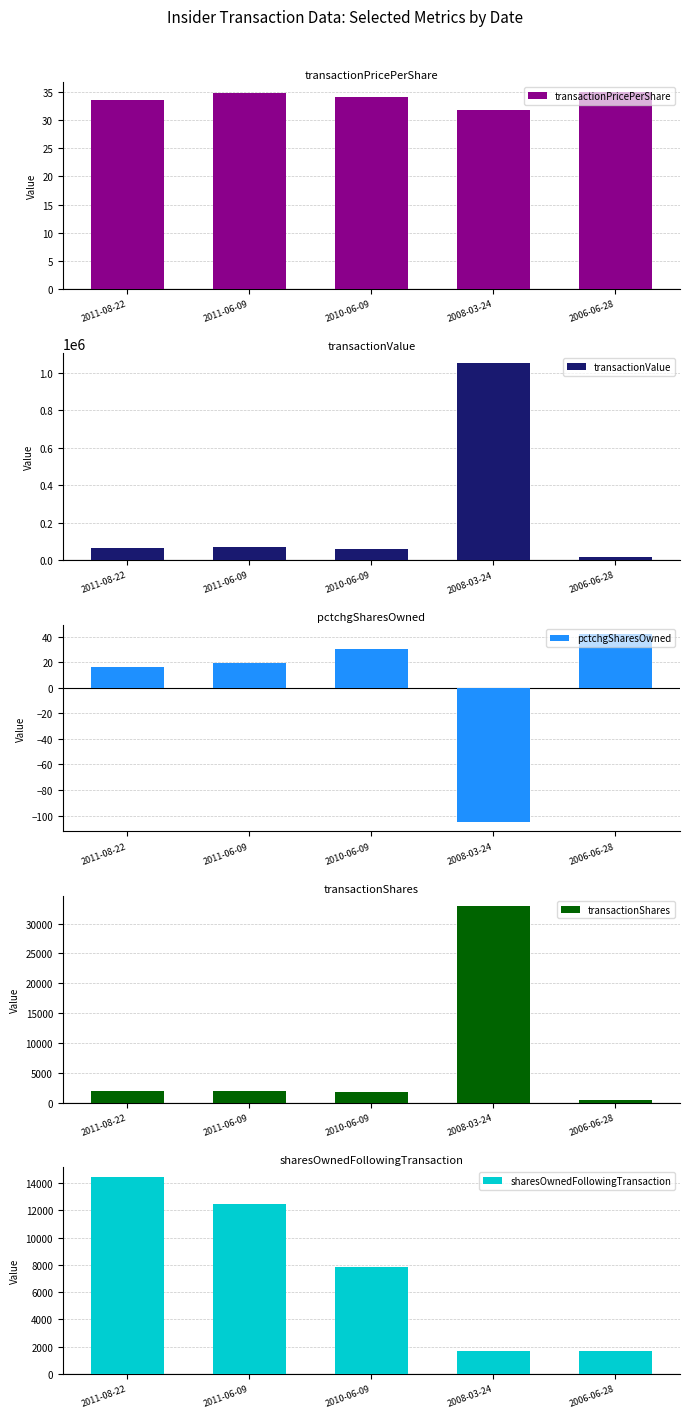

What is the approximate value of transactionShares at 2008-03-24?

33000